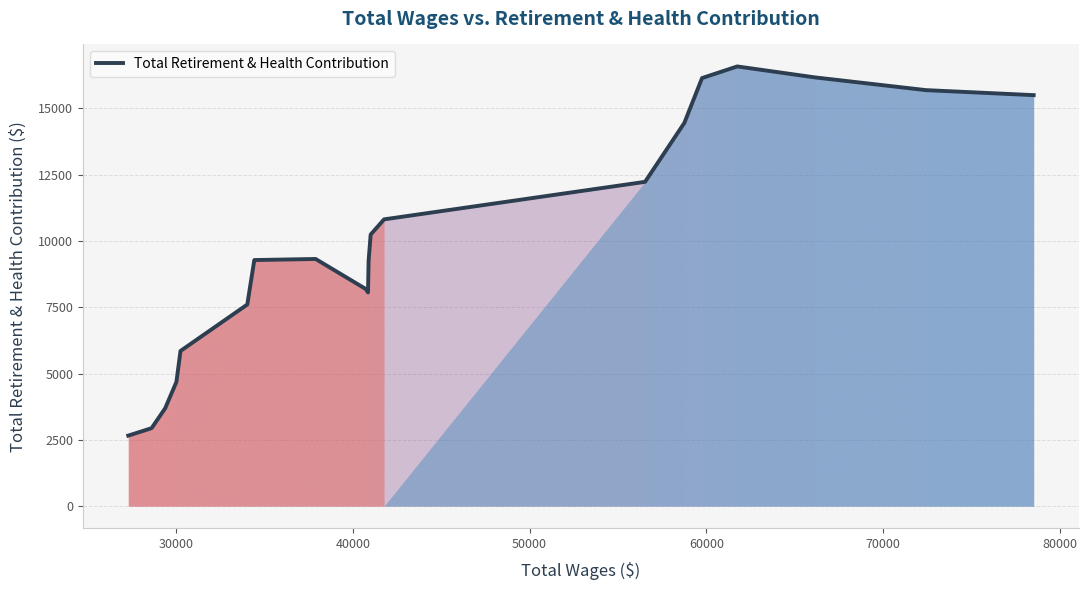

What is the maximum value shown in the chart?

16574.9